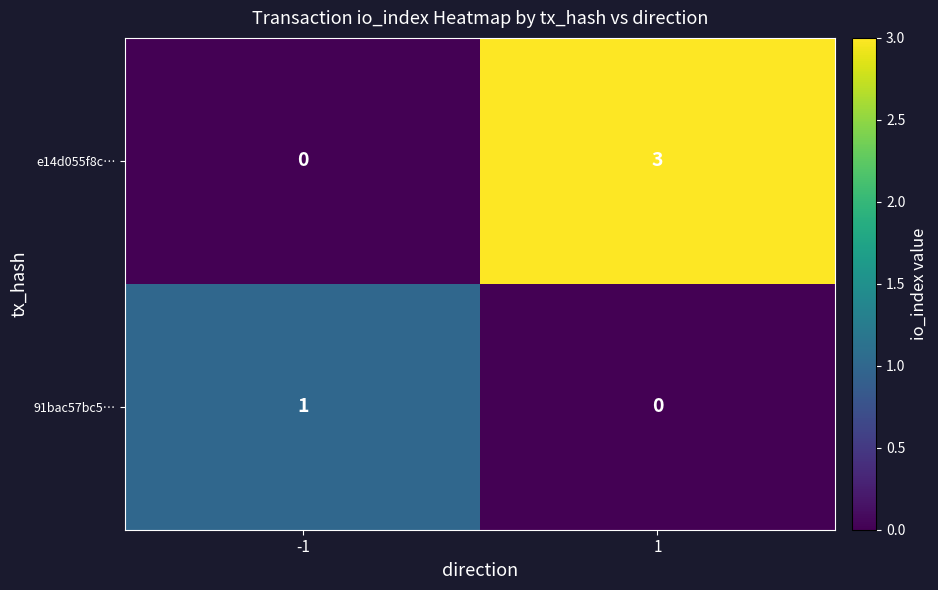

How many distinct data groups are displayed?

2